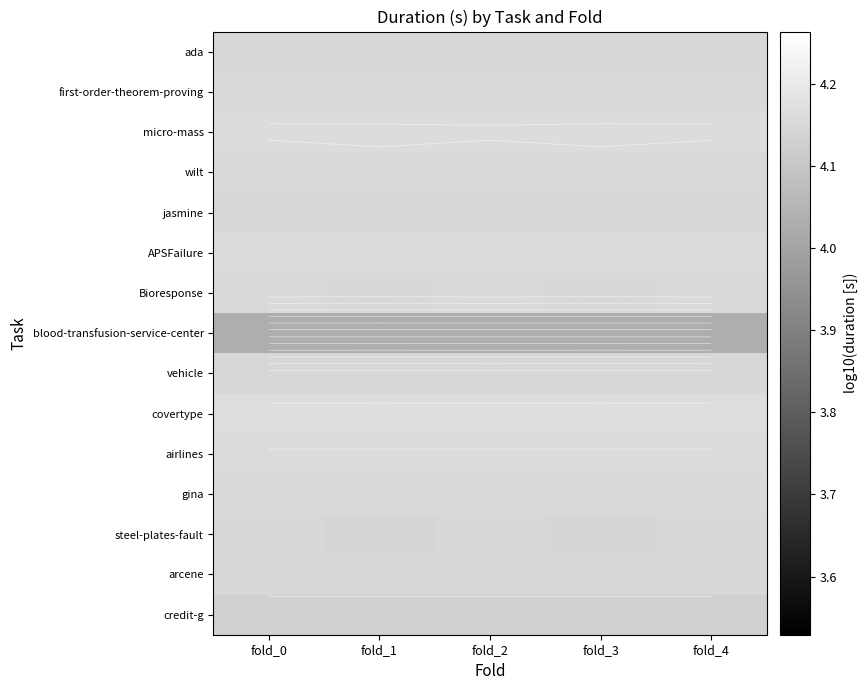

What is the sum of the ada values at fold_1 and fold_3?

8.3